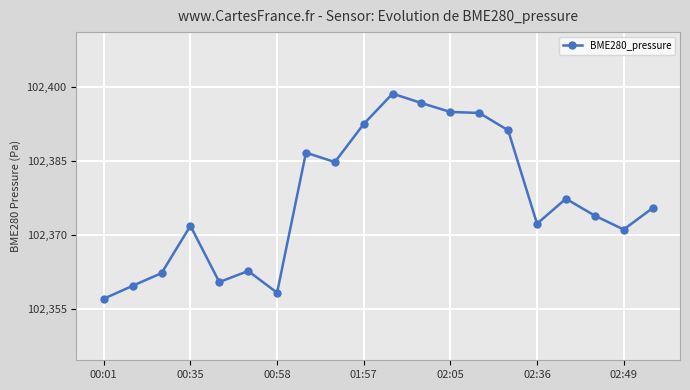

What is the sum of all values?

2047543.2